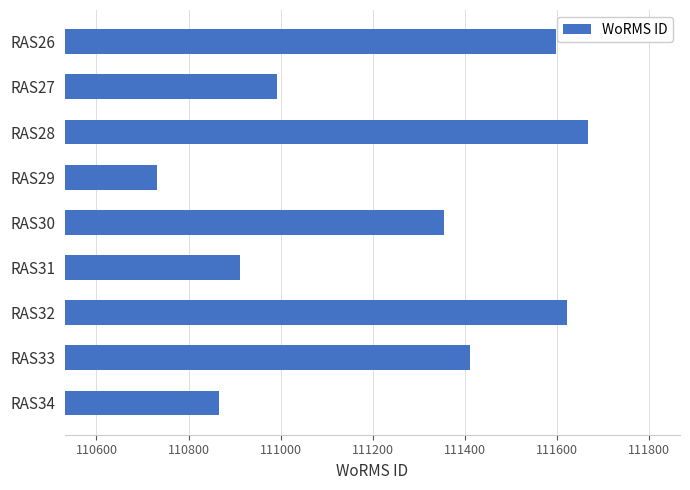

List the labels in order of value, largest first.

RAS28, RAS32, RAS26, RAS33, RAS30, RAS27, RAS31, RAS34, RAS29